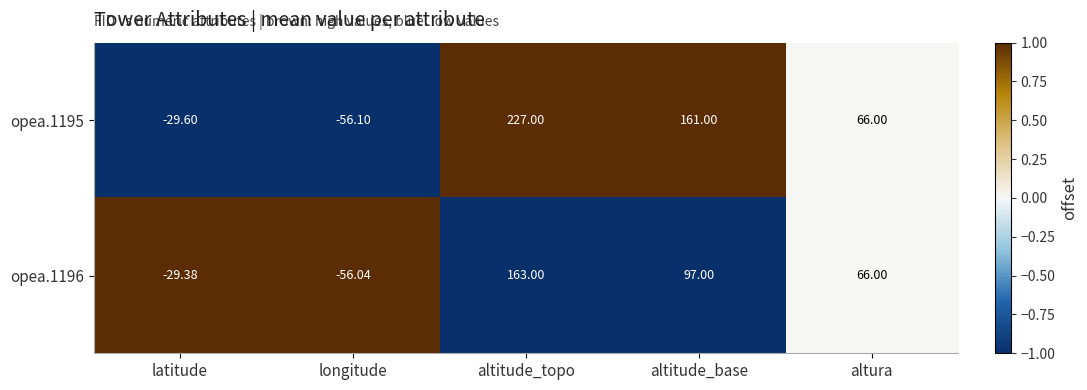

List the labels in order of opea.1196 value, smallest first.

longitude, latitude, altura, altitude_base, altitude_topo